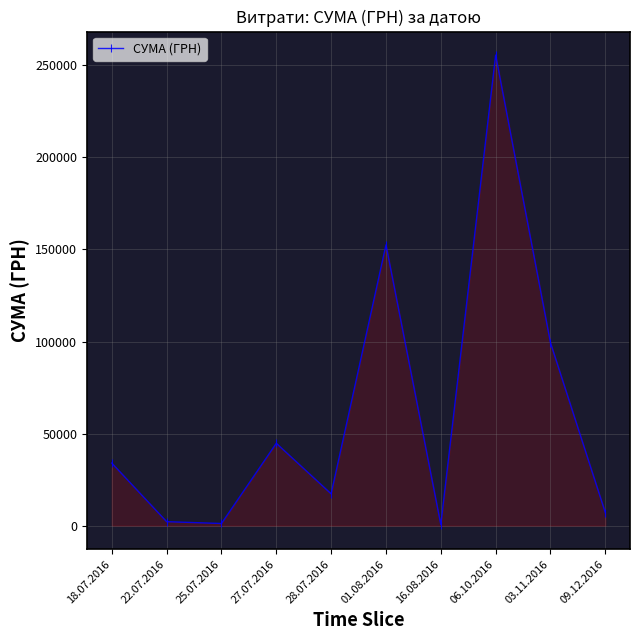

How many data points does each series have?

10